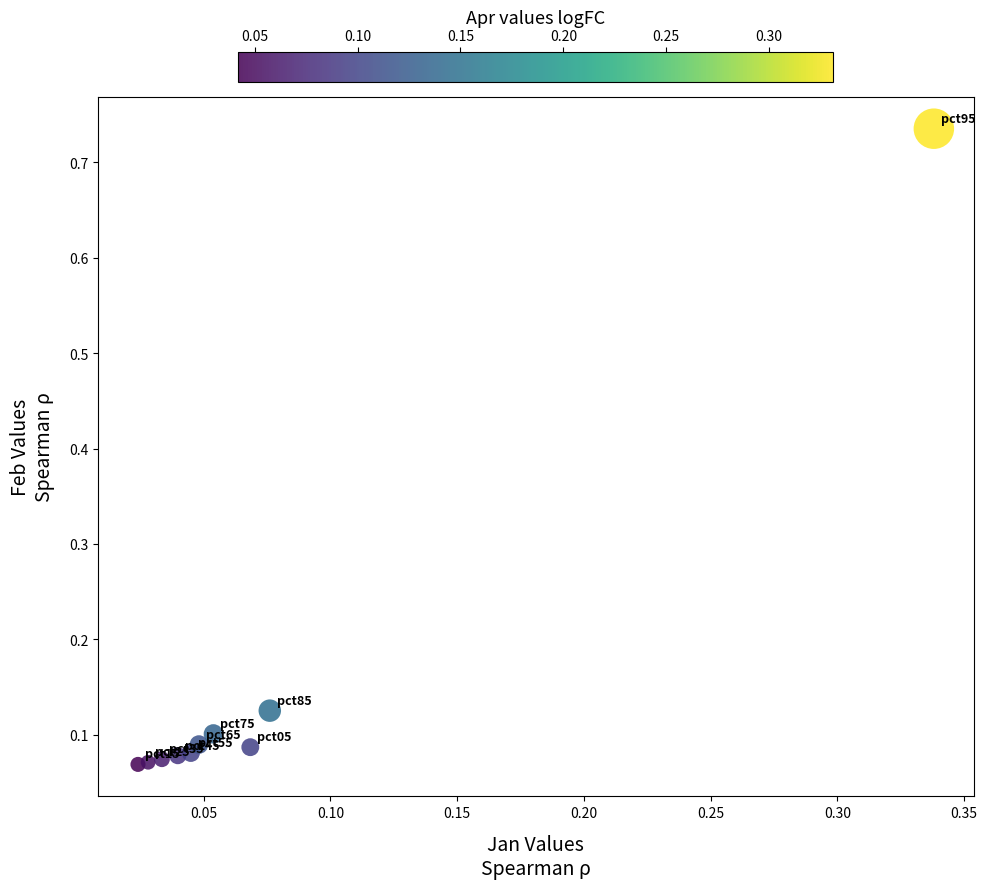

What is the range of X values (max minus min)?

0.3